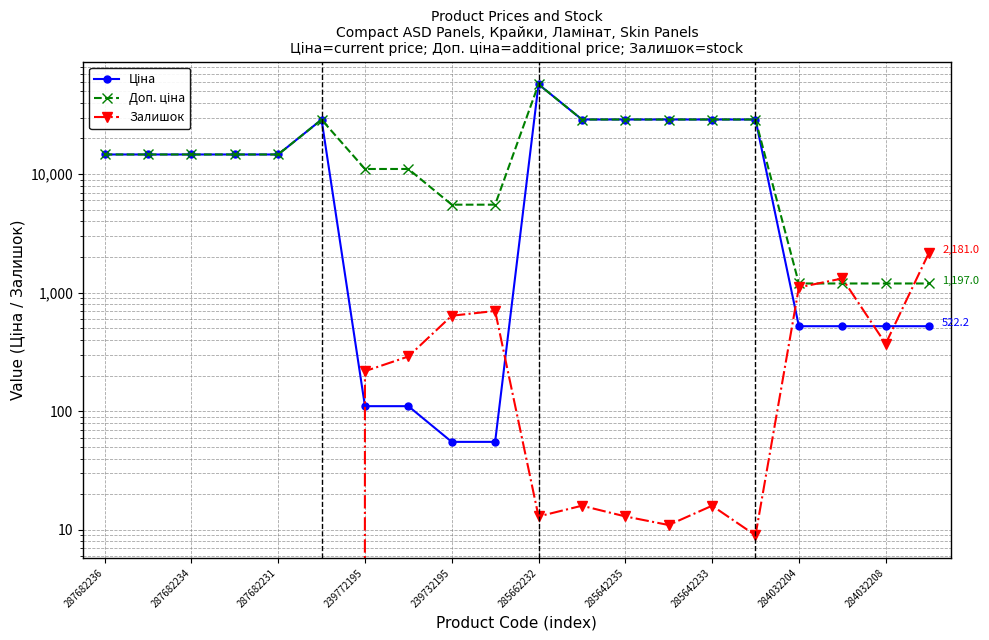

Which series changed the most between 239772195 and 14?

Ціна